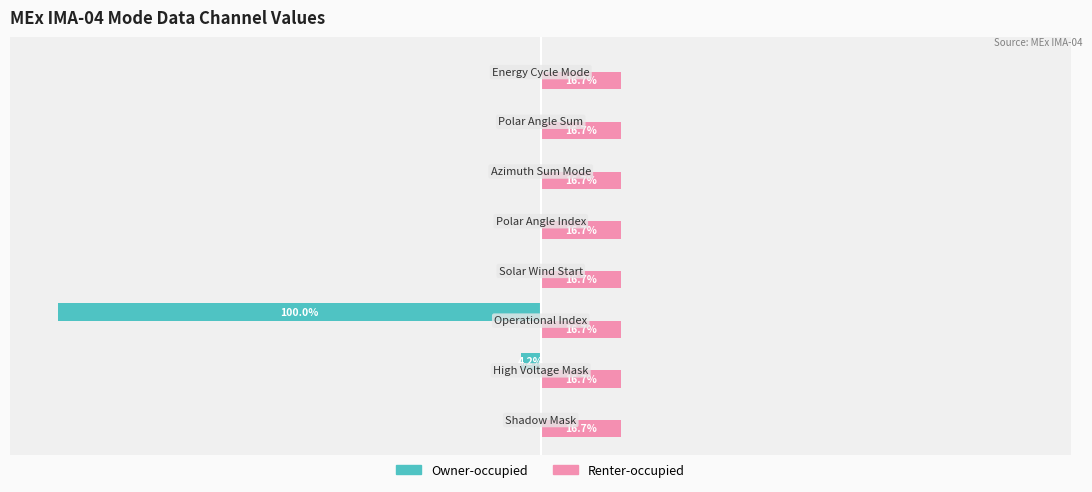

Which series has the largest total across all categories?

Renter-occupied